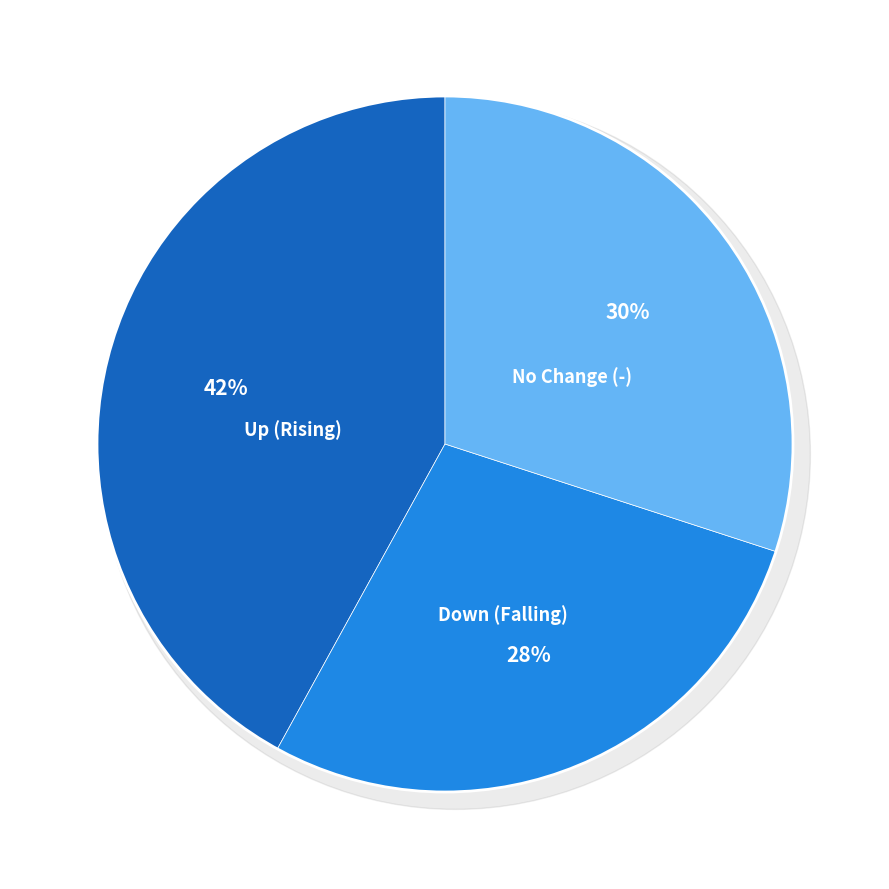

What portion of the pie excludes up?

58.0%